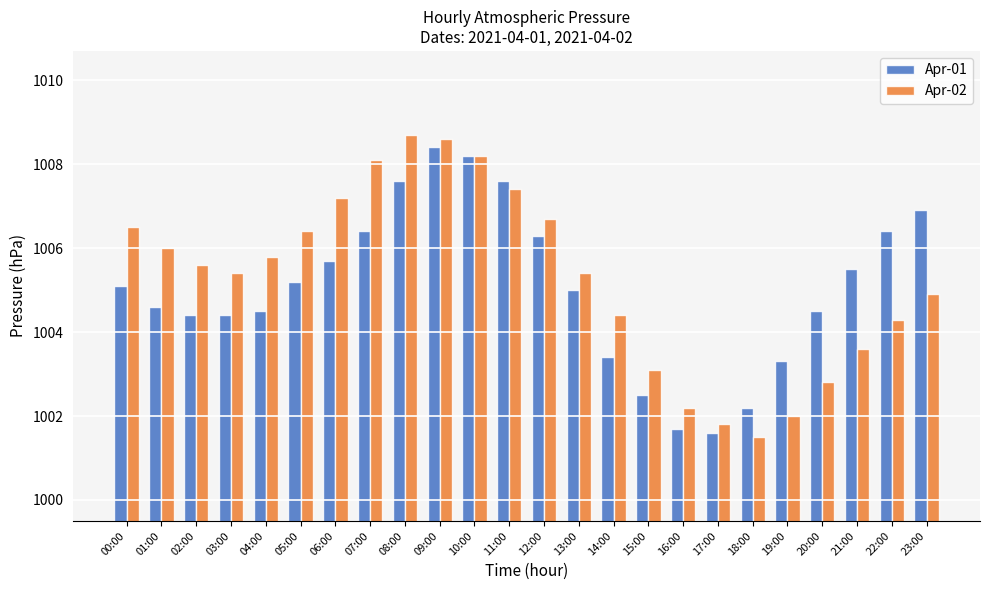

Reading right to left, what are all the values shown in this chart?

Apr-01: 1006.9	1006.4	1005.5	1004.5	1003.3	1002.2	1001.6	1001.7	1002.5	1003.4	1005.0	1006.3	1007.6	1008.2	1008.4	1007.6	1006.4	1005.7	1005.2	1004.5	1004.4	1004.4	1004.6	1005.1
Apr-02: 1004.9	1004.3	1003.6	1002.8	1002.0	1001.5	1001.8	1002.2	1003.1	1004.4	1005.4	1006.7	1007.4	1008.2	1008.6	1008.7	1008.1	1007.2	1006.4	1005.8	1005.4	1005.6	1006.0	1006.5